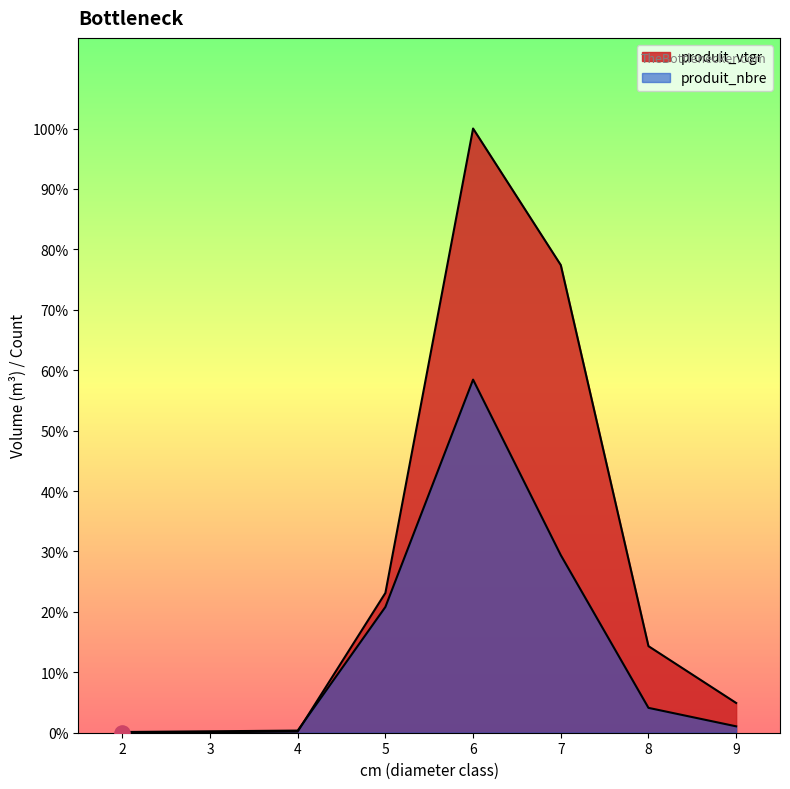

What are all the series names shown in the legend?

produit_vtgr, produit_nbre